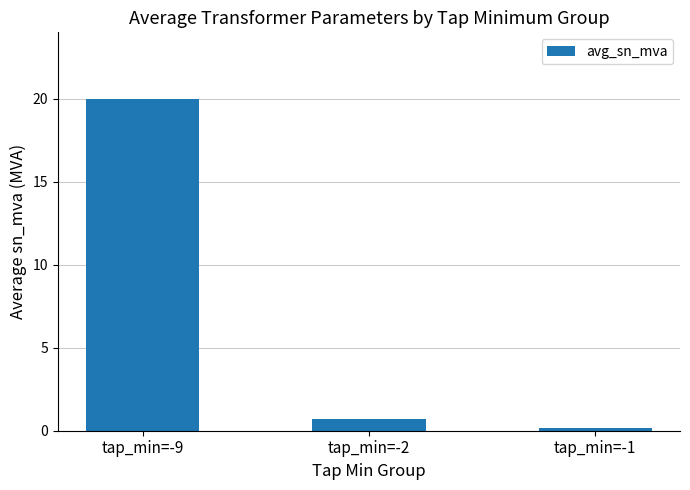

What is the difference between the maximum and minimum values?

19.8